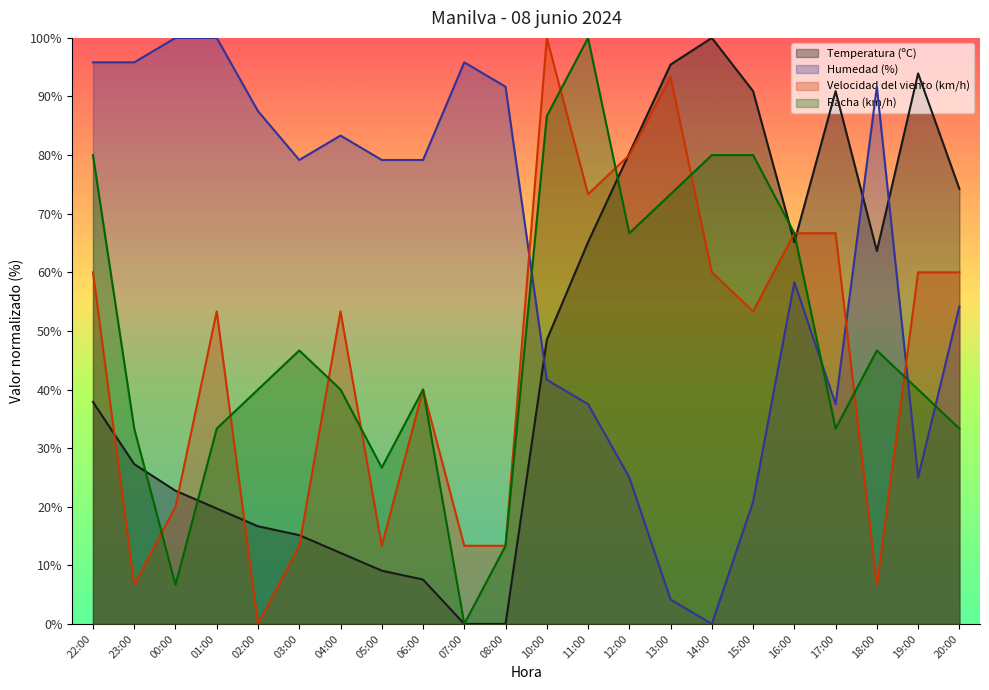

How many values in Racha (km/h) are above zero?

21